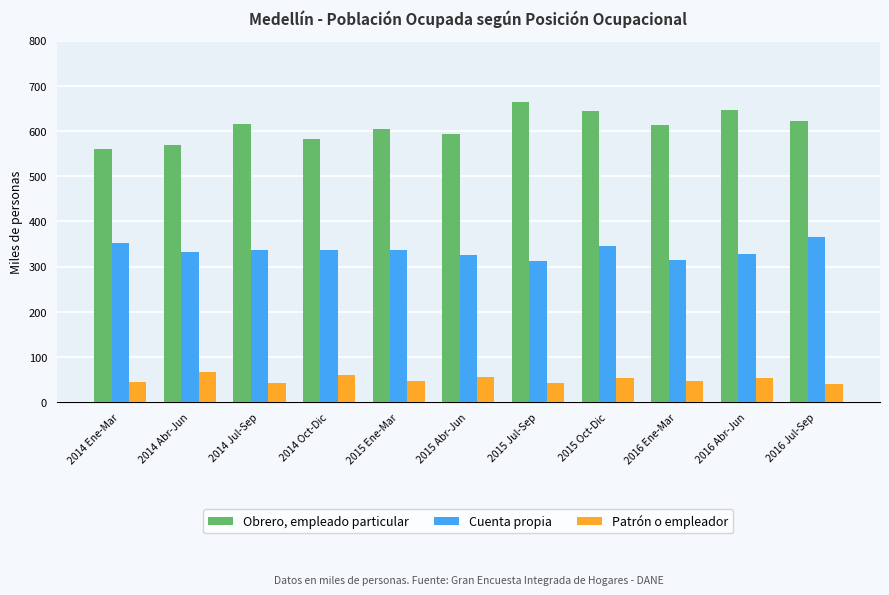

What is the sum of the Patrón o empleador values at 2015 Oct-Dic and 2015 Abr-Jun?

108.2